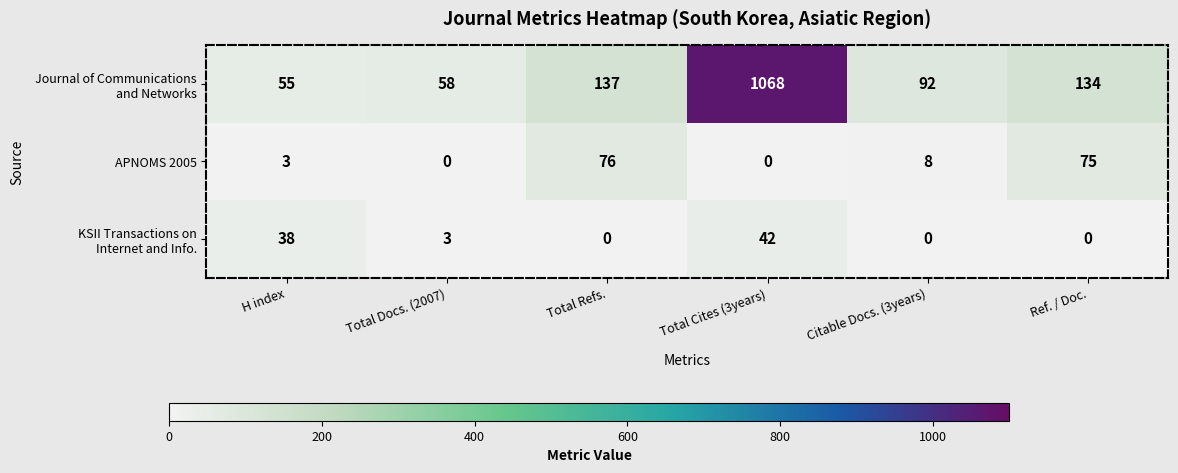

What is the total value across all series at Ref. / Doc.?

209